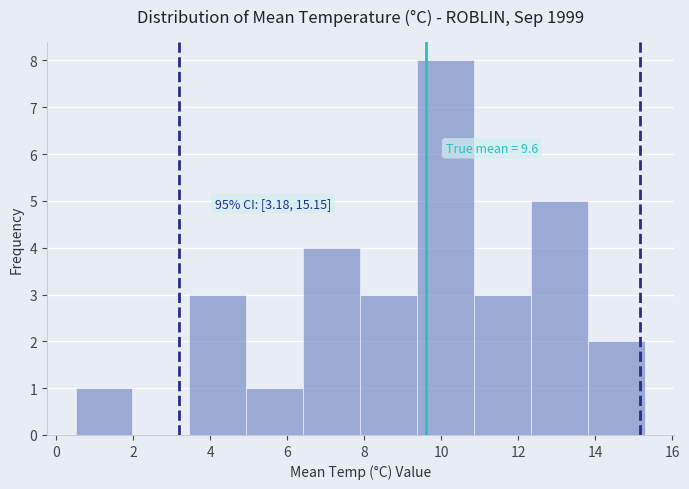

Over which range of the x-axis is the bar tallest?

9.38 to 10.86